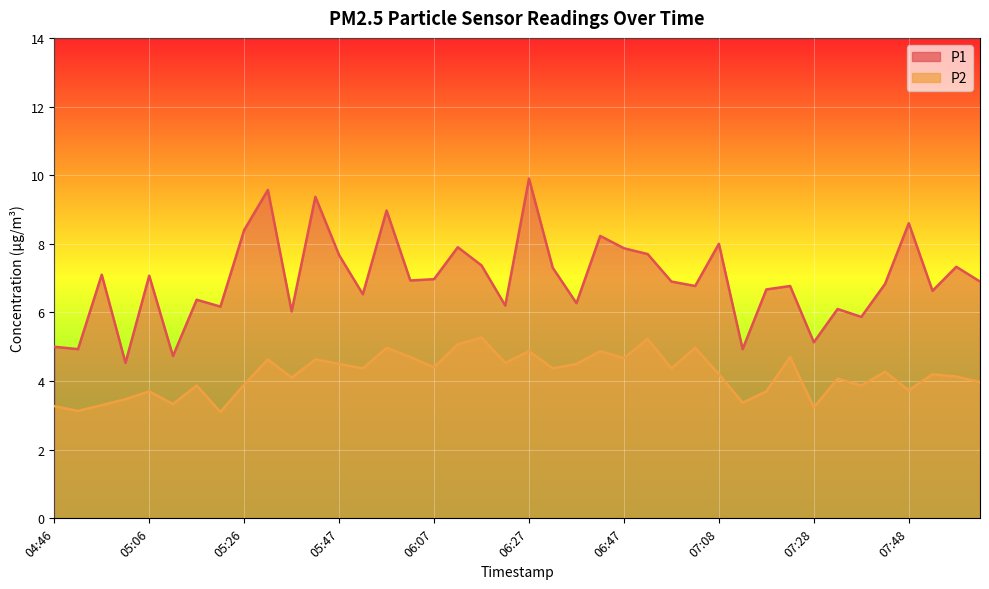

Which series changed the most between 06:52 and 07:28?

P1